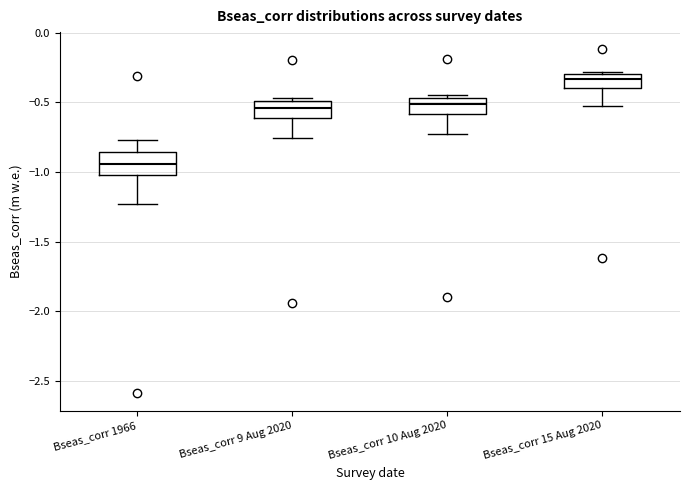

Reading left to right, transcribe this box plot: for each box, give where its median line is, the range the box spans, and where its two whiskers end, as read against the y-axis. The values are not printed on the chart, so give them approximately, as read against the axis.

Bseas_corr 1966: median -0.95, box -1.00 to -0.85, whiskers -1.25 to -0.75
Bseas_corr 9 Aug 2020: median -0.55, box -0.60 to -0.50, whiskers -0.75 to -0.45
Bseas_corr 10 Aug 2020: median -0.50, box -0.60 to -0.45, whiskers -0.75 to -0.45 (just above the box's upper edge)
Bseas_corr 15 Aug 2020: median -0.35, box -0.40 to -0.30, whiskers -0.55 to -0.30 (just above the box's upper edge)